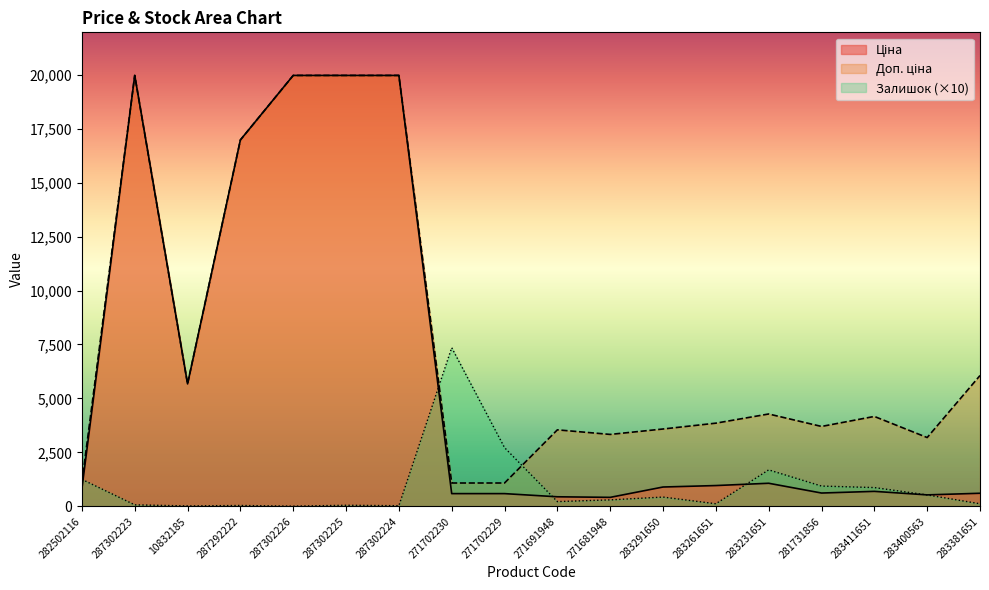

What is the sum of the Доп. ціна values at 10832185 and 283411651?

9839.4